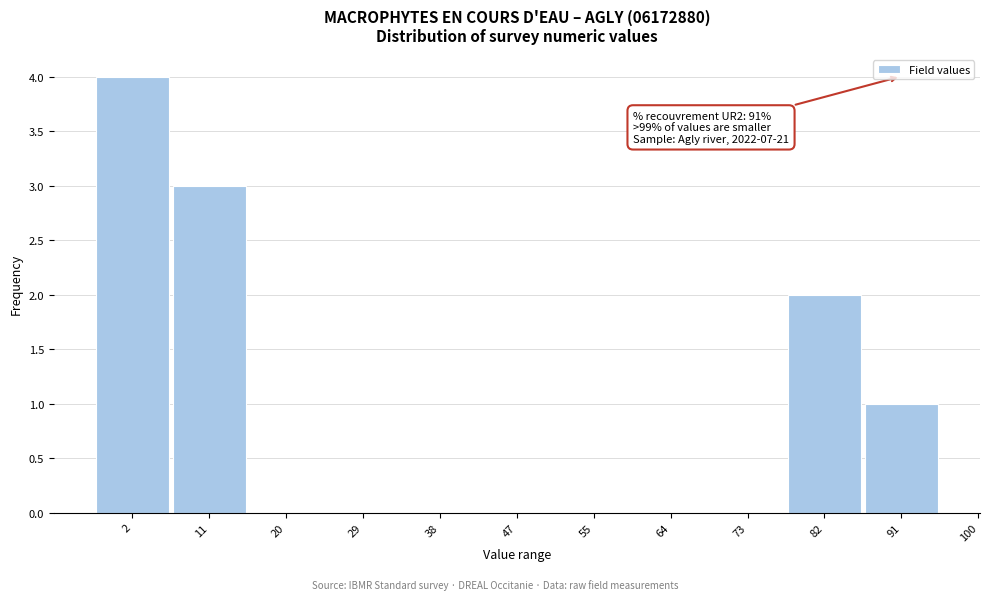

Reading left to right, transcribe all the data shown in this chart.

2=4	11=3	20=0	29=0	38=0	47=0	55=0	64=0	73=0	82=2	91=1